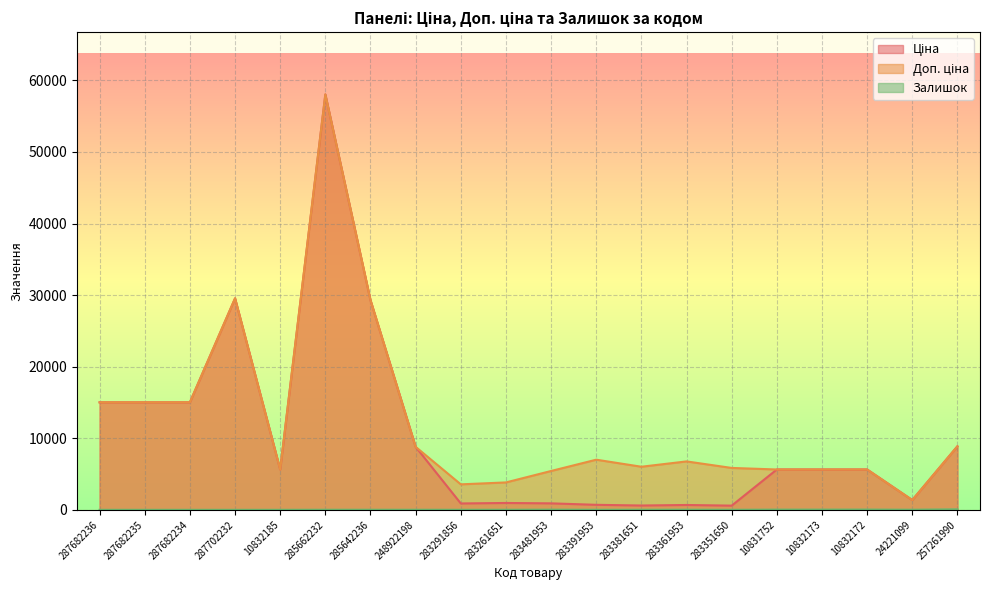

The Залишок series shows 24.0 at 283481953. True or false?

True